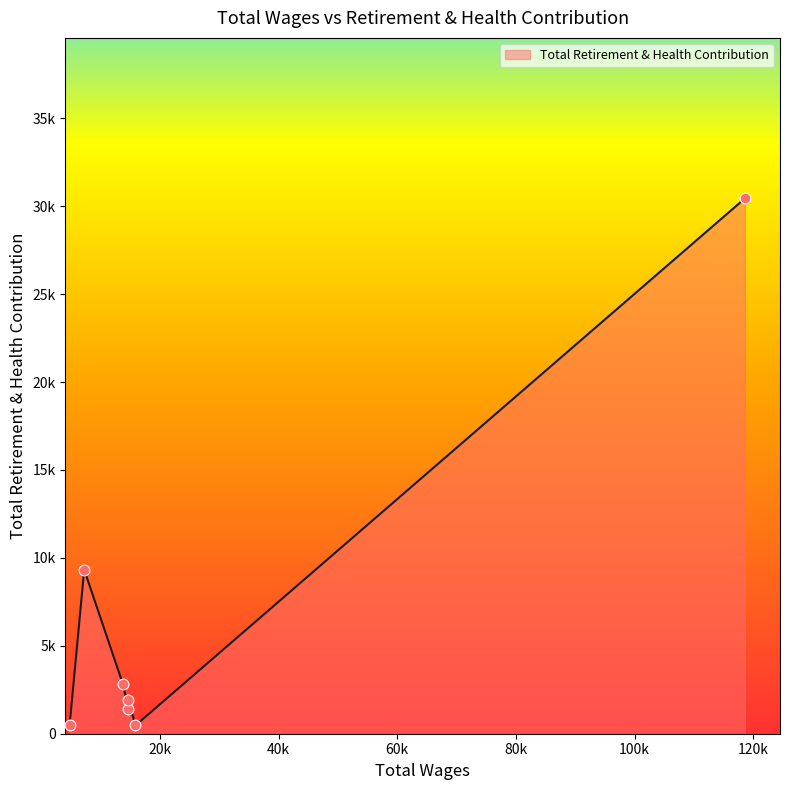

Which has a higher value, 118570.0 or 4800.0?

118570.0